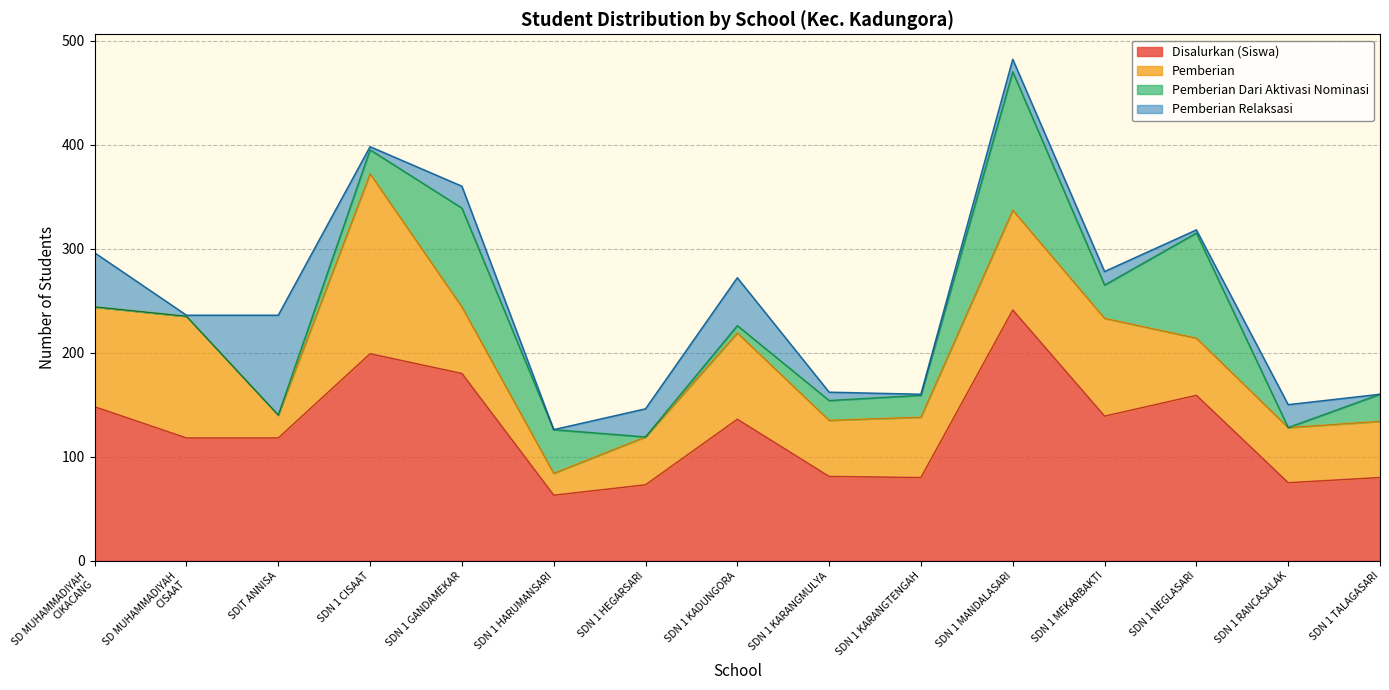

Which series has the widest spread of values?

Disalurkan (Siswa)